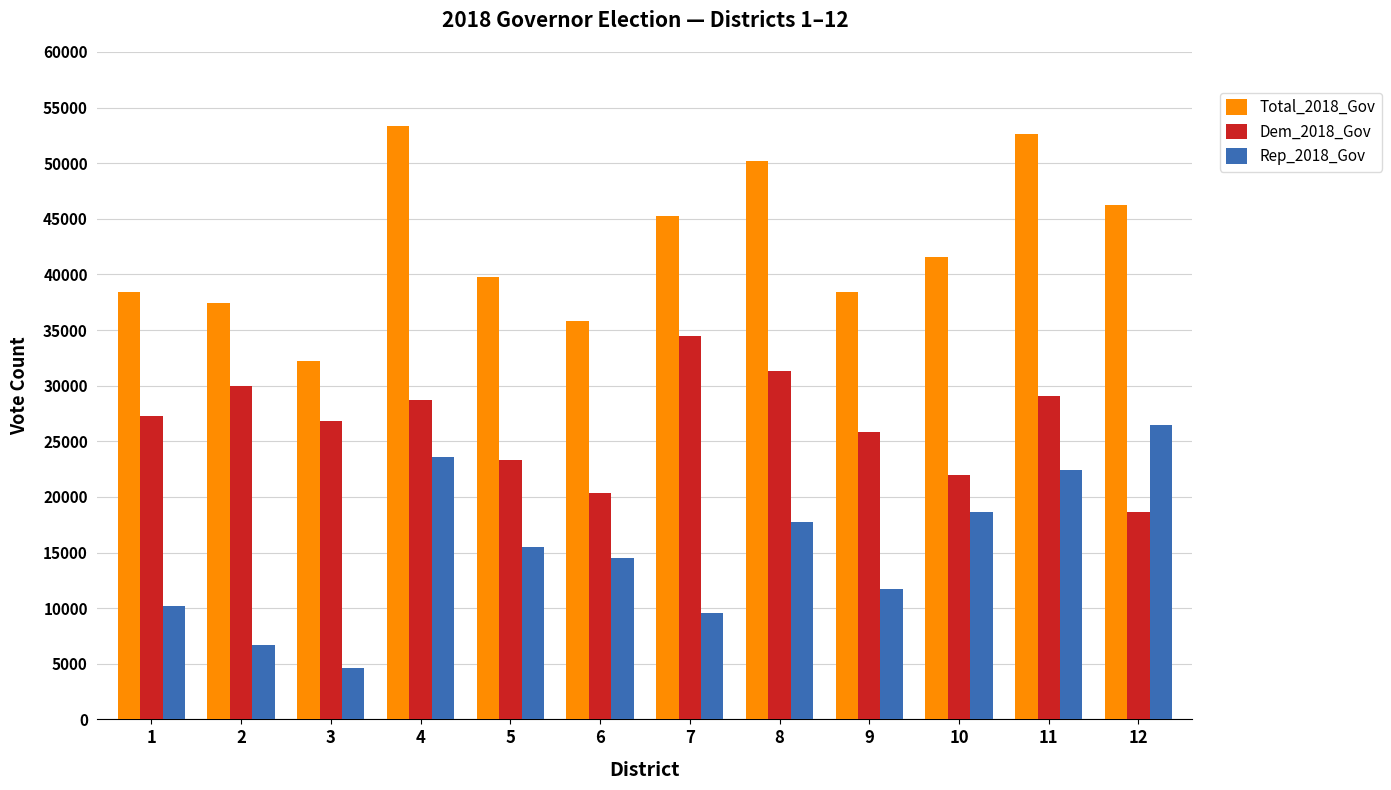

How many data points does each series have?

12